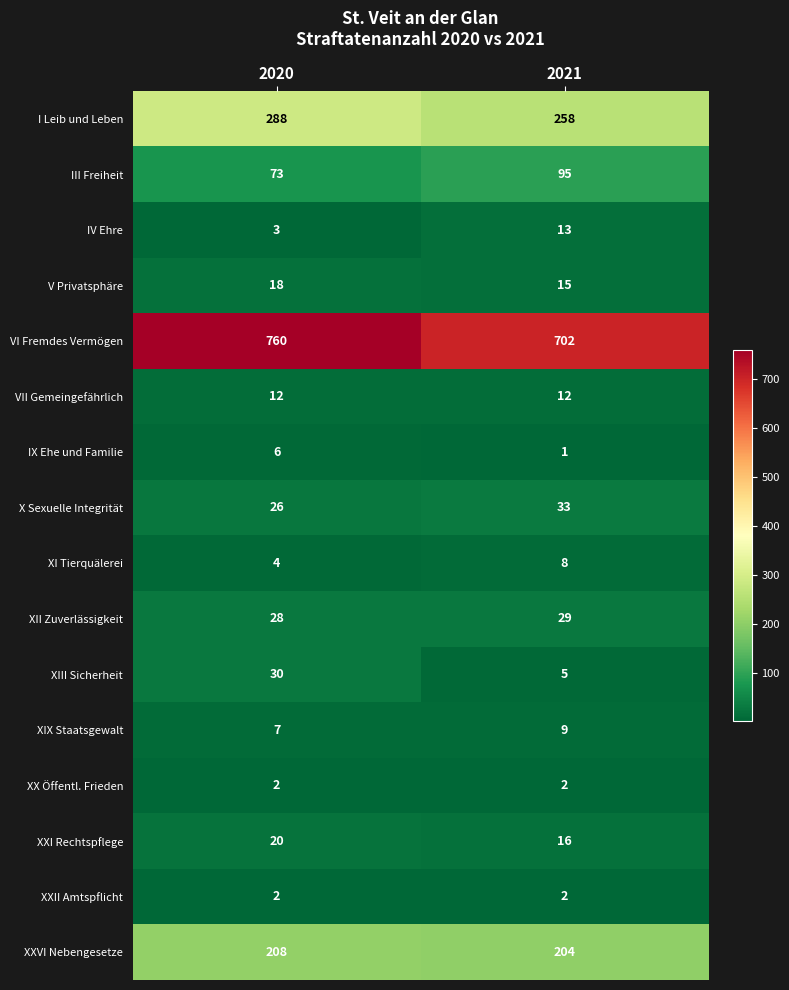

What is the spread (max minus min) of values at 2020?

758